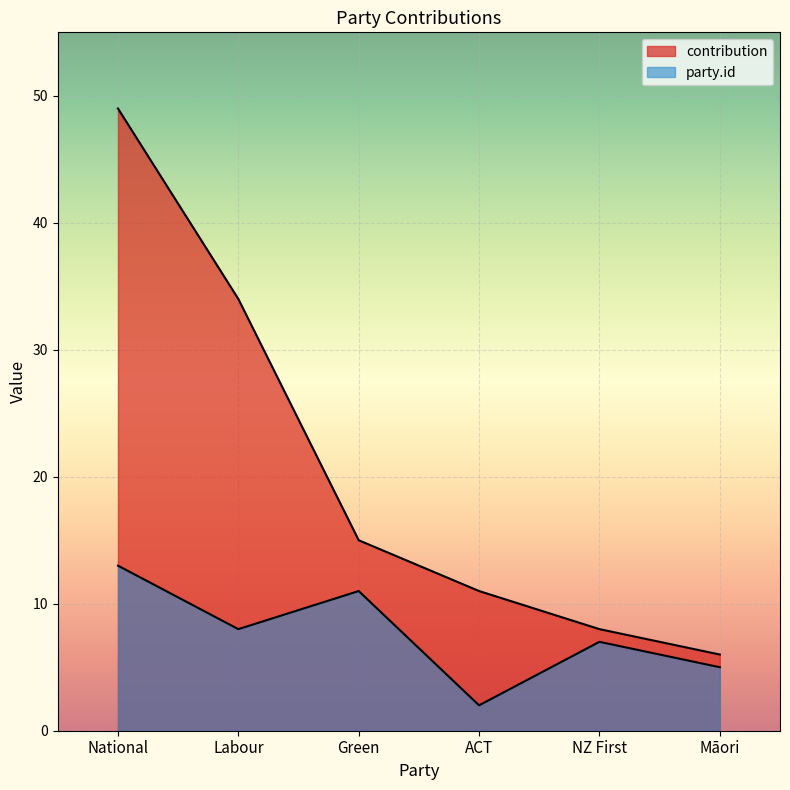

What is the maximum value for contribution?

49